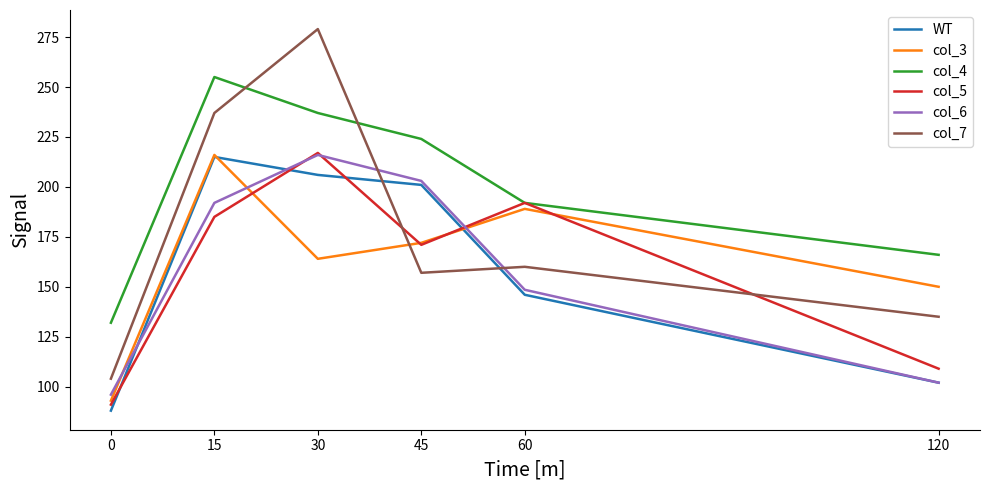

Which series has the widest spread of values?

col_7